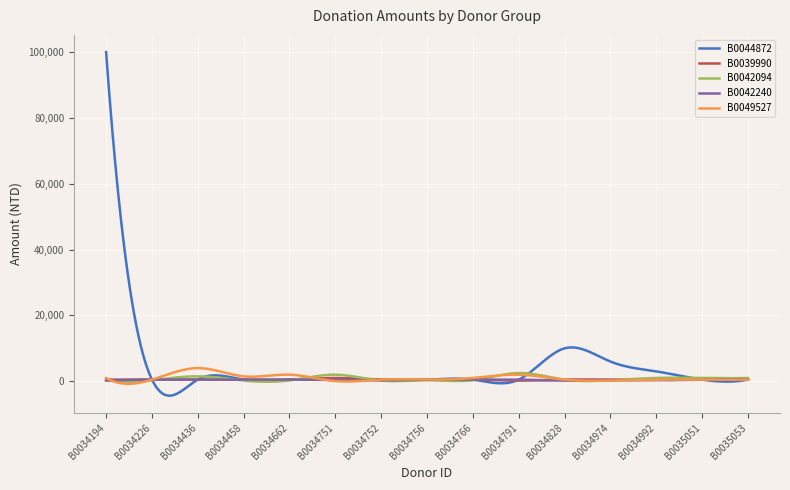

Which series has the widest spread of values?

B0044872